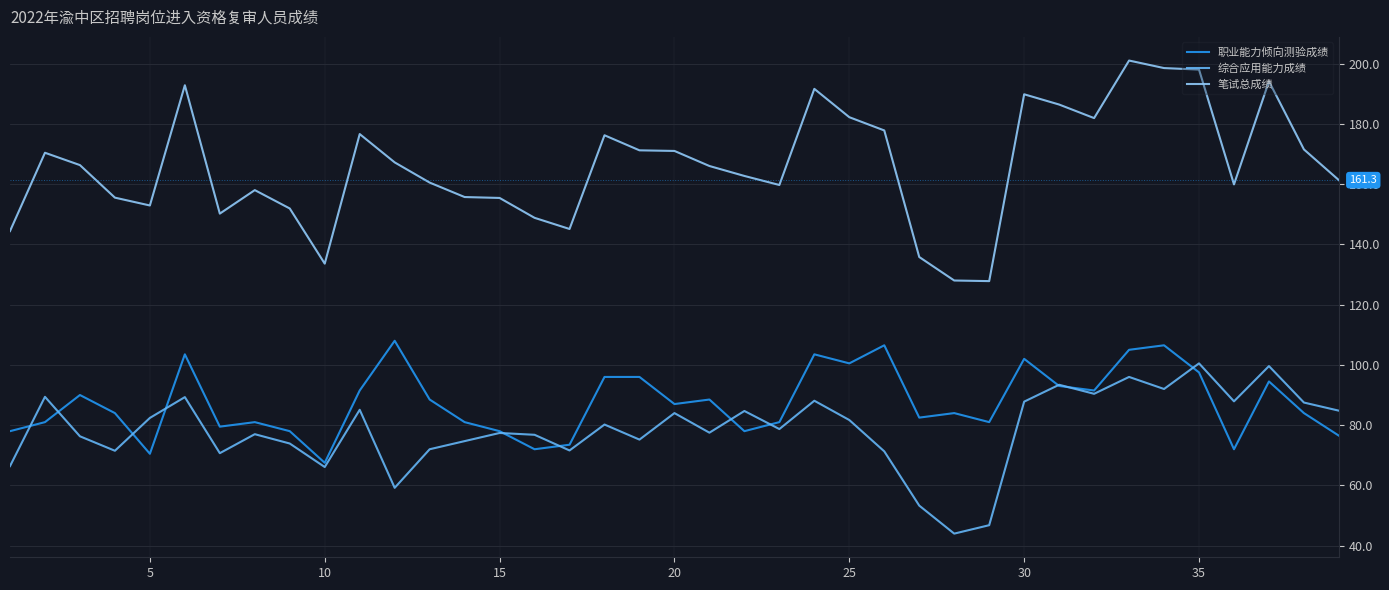

Which series has the widest spread of values?

笔试总成绩